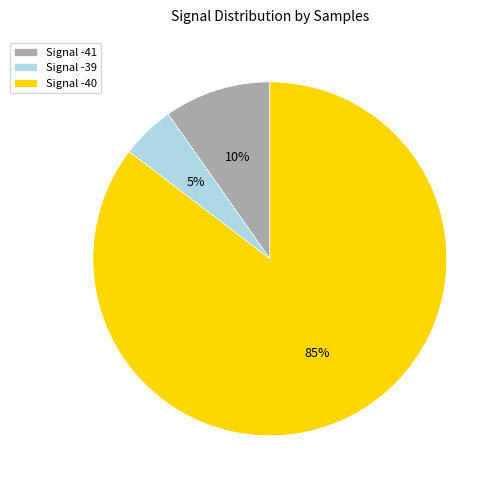

Rank the categories by value from highest to lowest.

Signal -40, Signal -41, Signal -39